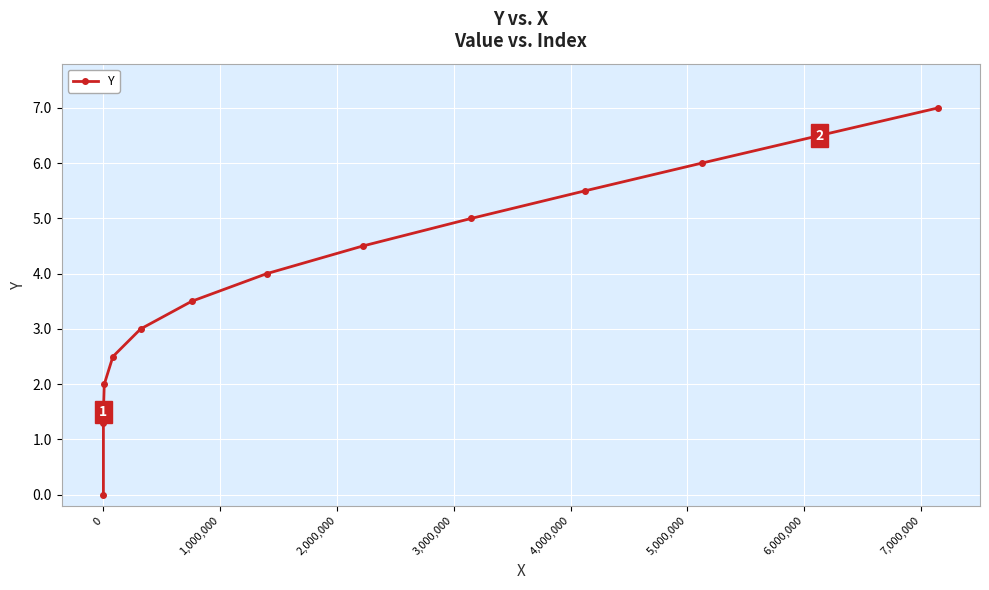

Count the number of categories in the chart.

14